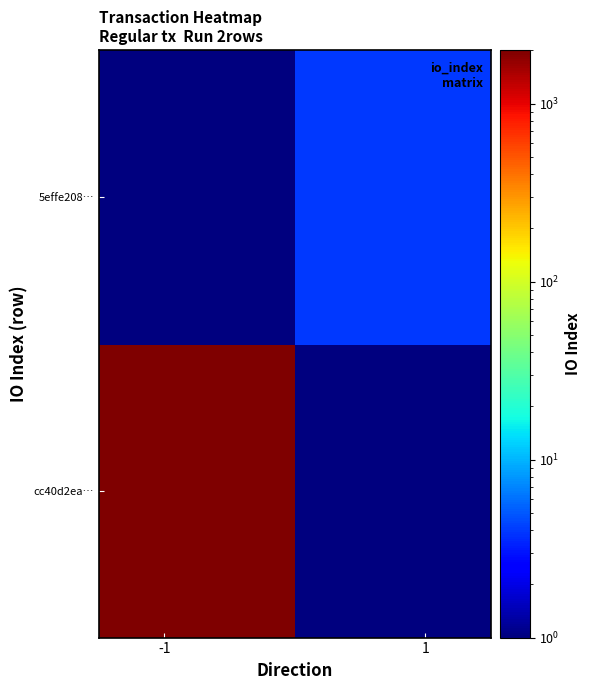

Reading left to right, extract all data points from this chart.

cc40d2ea…: 1952.0	0.1
5effe208…: 0.1	4.0